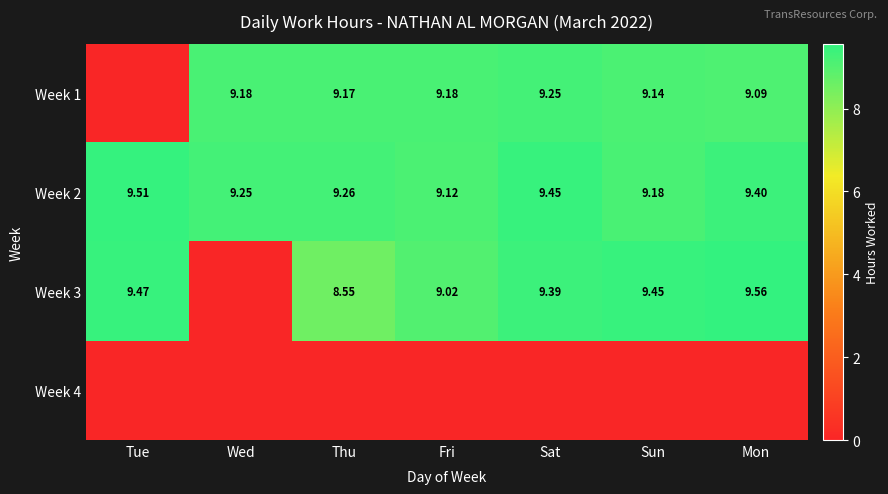

What is the spread (max minus min) of values at Wed?

9.2